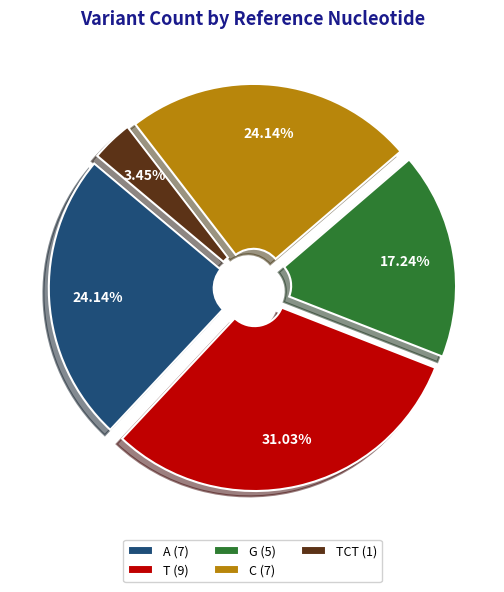

Does C (7) account for over 50% of the chart?

No